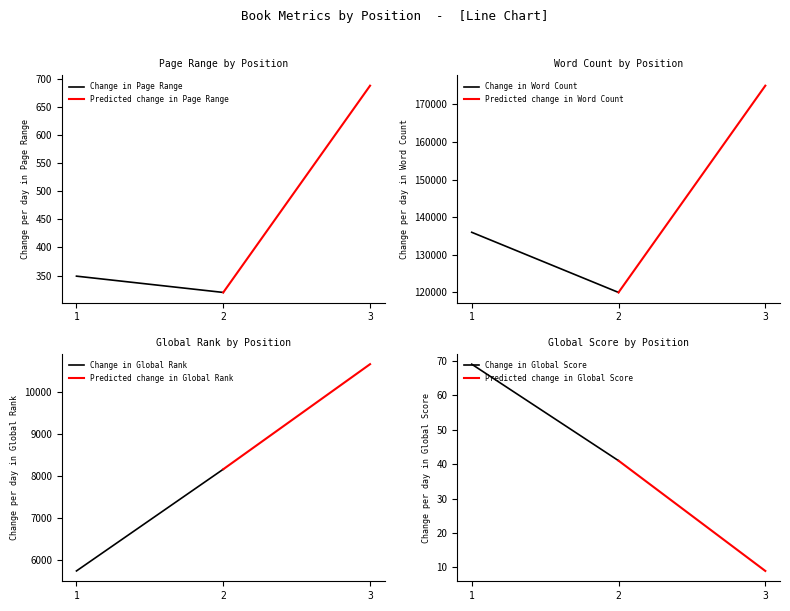

Which label corresponds to the smallest value in the chart?

3